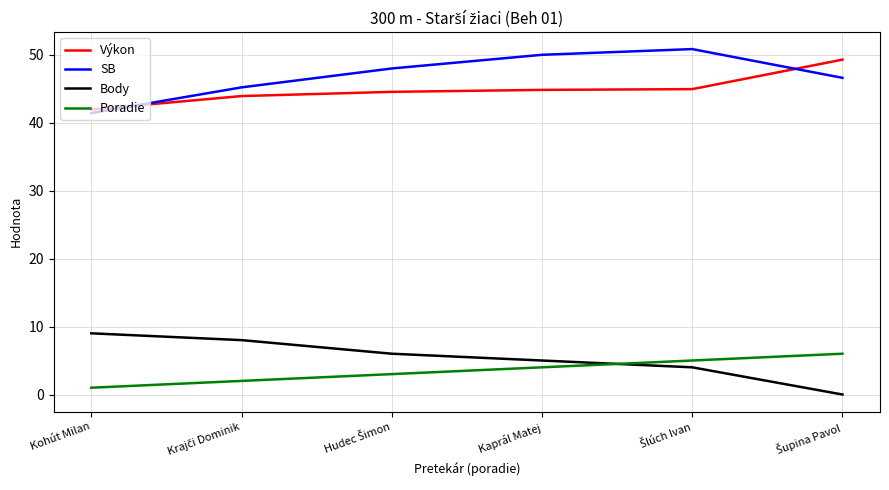

Is it true that Výkon equals 57.5 at Kohút Milan?

False